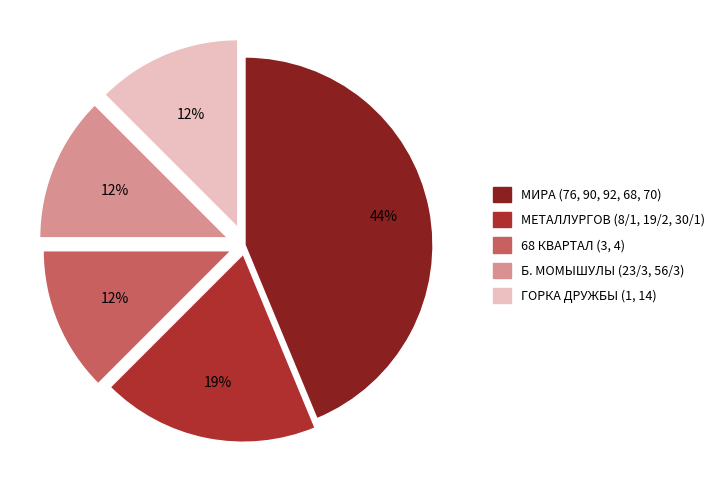

Between МИРА (76, 90, 92, 68, 70) and МЕТАЛЛУРГОВ (8/1, 19/2, 30/1), which is larger?

МИРА (76, 90, 92, 68, 70)